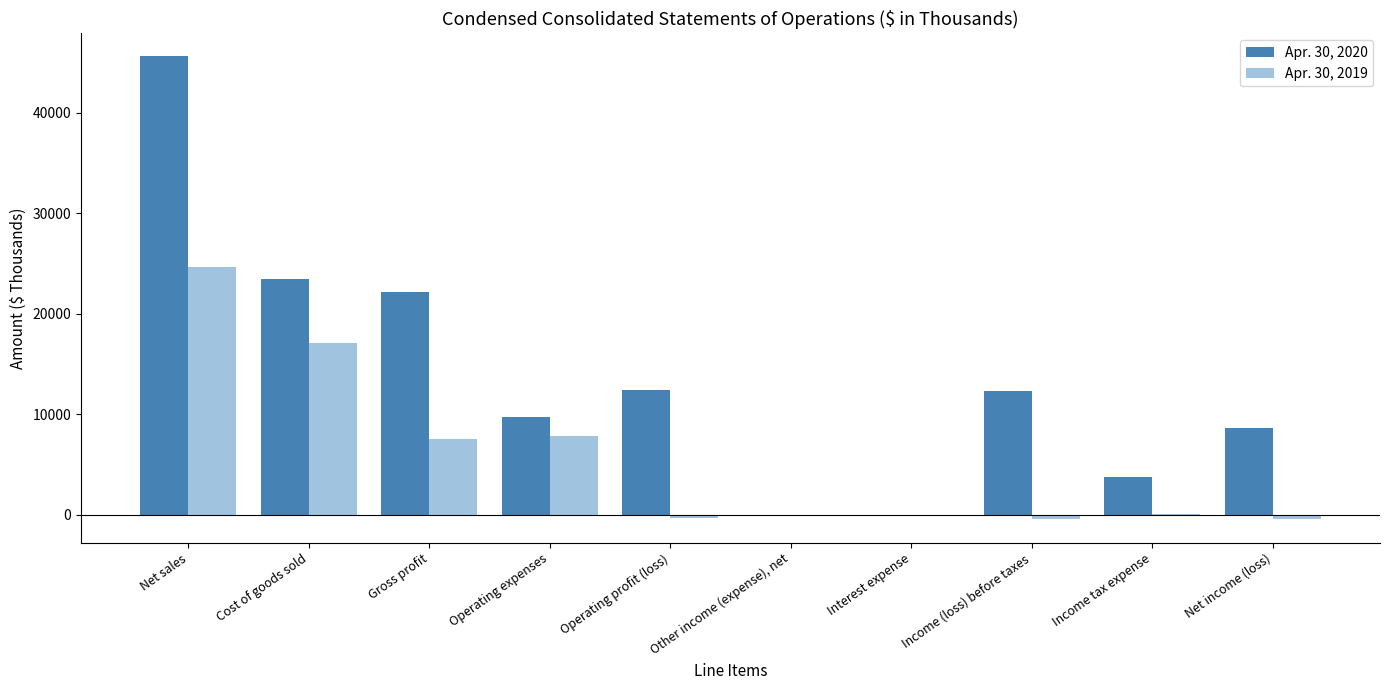

Which series has the largest total across all categories?

Apr. 30, 2020